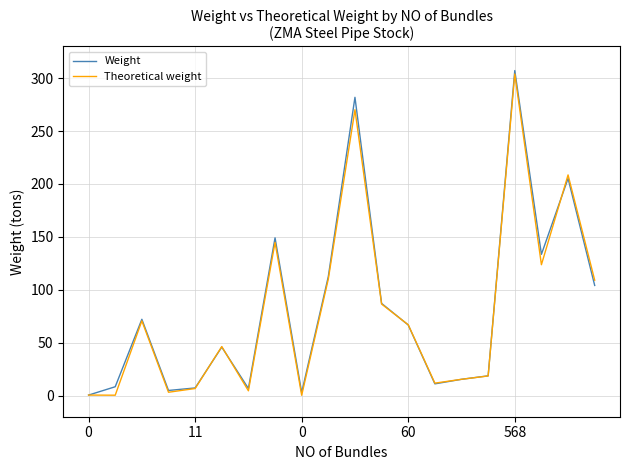

How many values in the Weight series exceed 66?

10